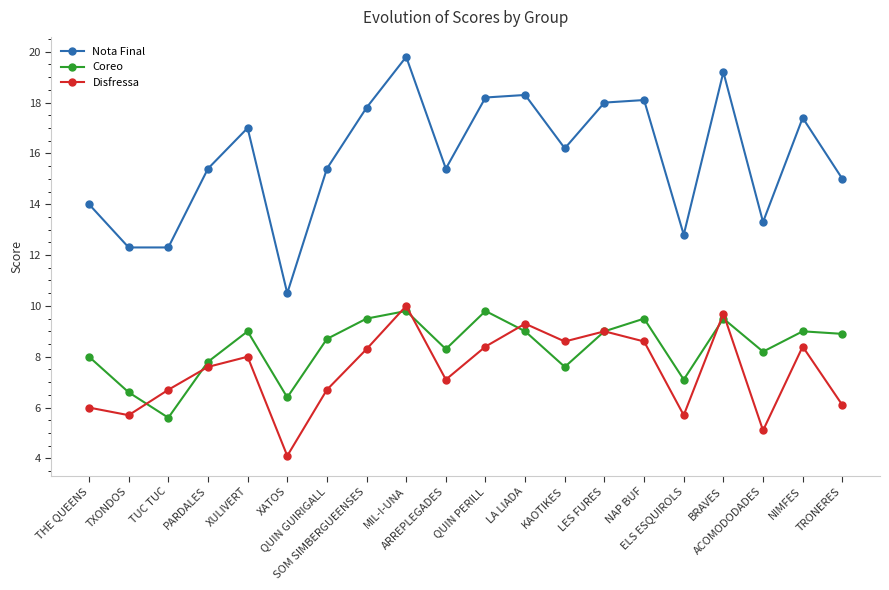

What is the value of the Nota Final point at the 19th from the left?

17.4